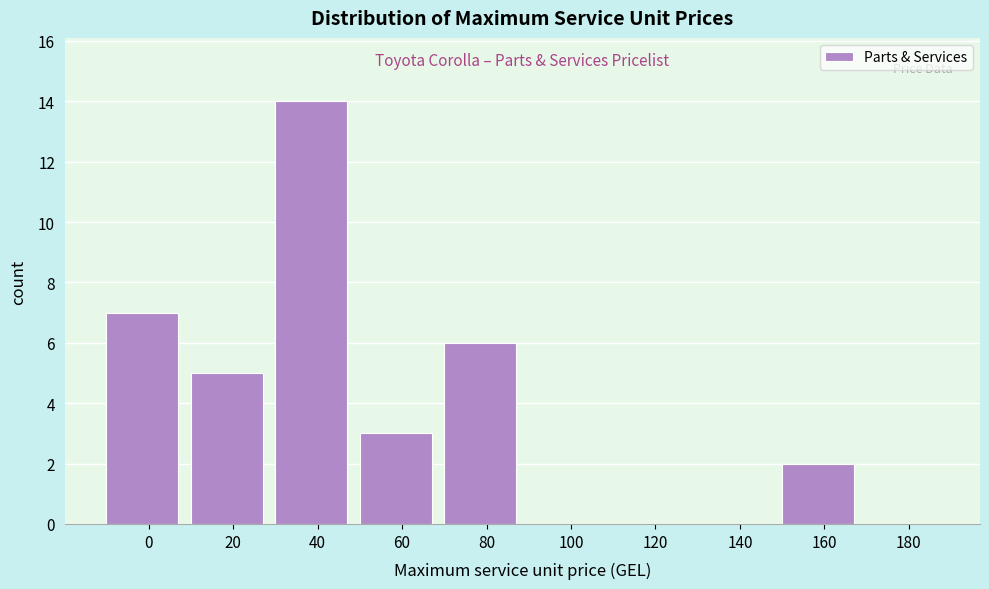

Reading right to left, transcribe all the data shown in this chart.

180=0	160=2	140=0	120=0	100=0	80=6	60=3	40=14	20=5	0=7